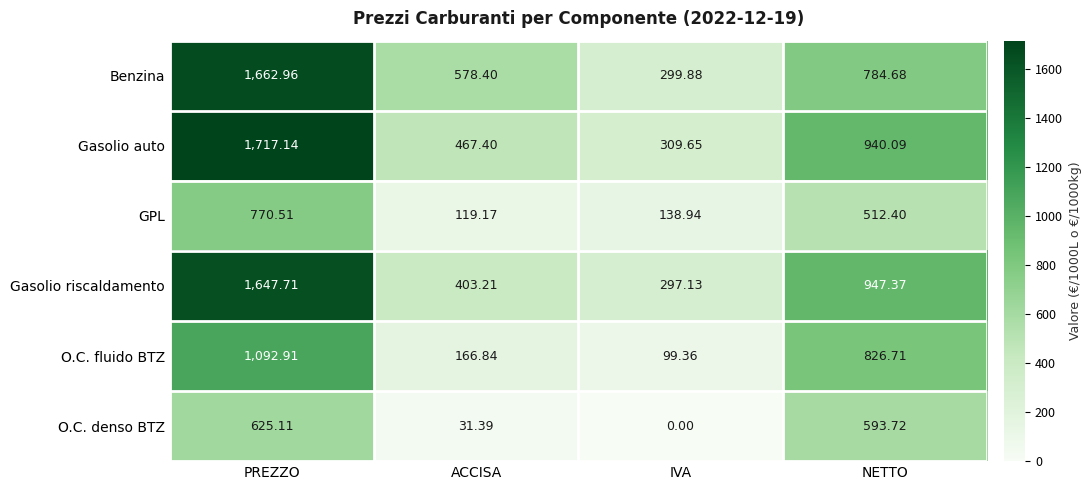

At which category is the sum across all series the highest?

PREZZO